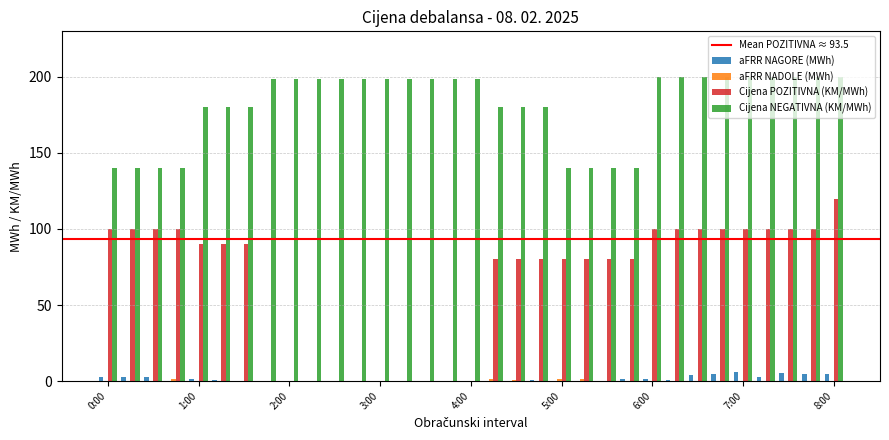

Which series has the largest total across all categories?

Cijena NEGATIVNA (KM/MWh)